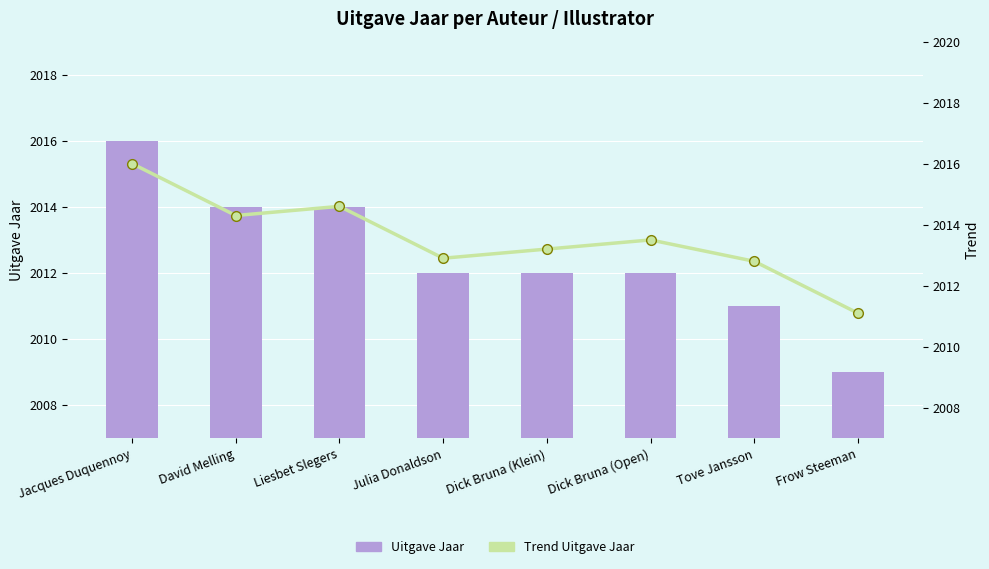

Reading left to right, extract all data points from this chart.

Uitgave Jaar: Jacques Duquennoy=2016.0	David Melling=2014.0	Liesbet Slegers=2014.0	Julia Donaldson=2012.0	Dick Bruna (Klein)=2012.0	Dick Bruna (Open)=2012.0	Tove Jansson=2011.0	Frow Steeman=2009.0
Trend Uitgave Jaar: Jacques Duquennoy=2016.0	David Melling=2014.3	Liesbet Slegers=2014.6	Julia Donaldson=2012.9	Dick Bruna (Klein)=2013.2	Dick Bruna (Open)=2013.5	Tove Jansson=2012.8	Frow Steeman=2011.1